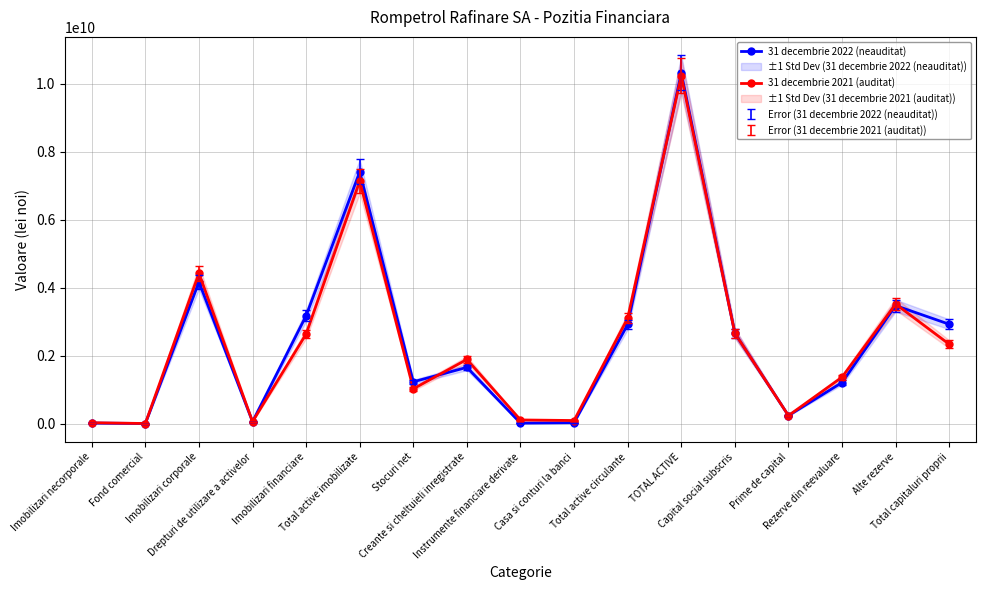

What is the average value of the 31 decembrie 2022 (neauditat) series?

2436802742